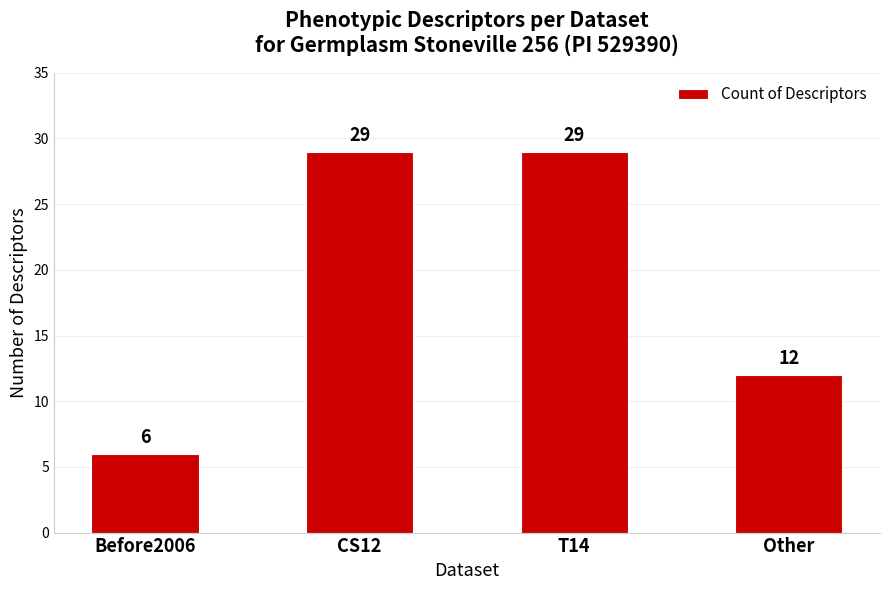

Is it true that the value at CS12 is 46?

False